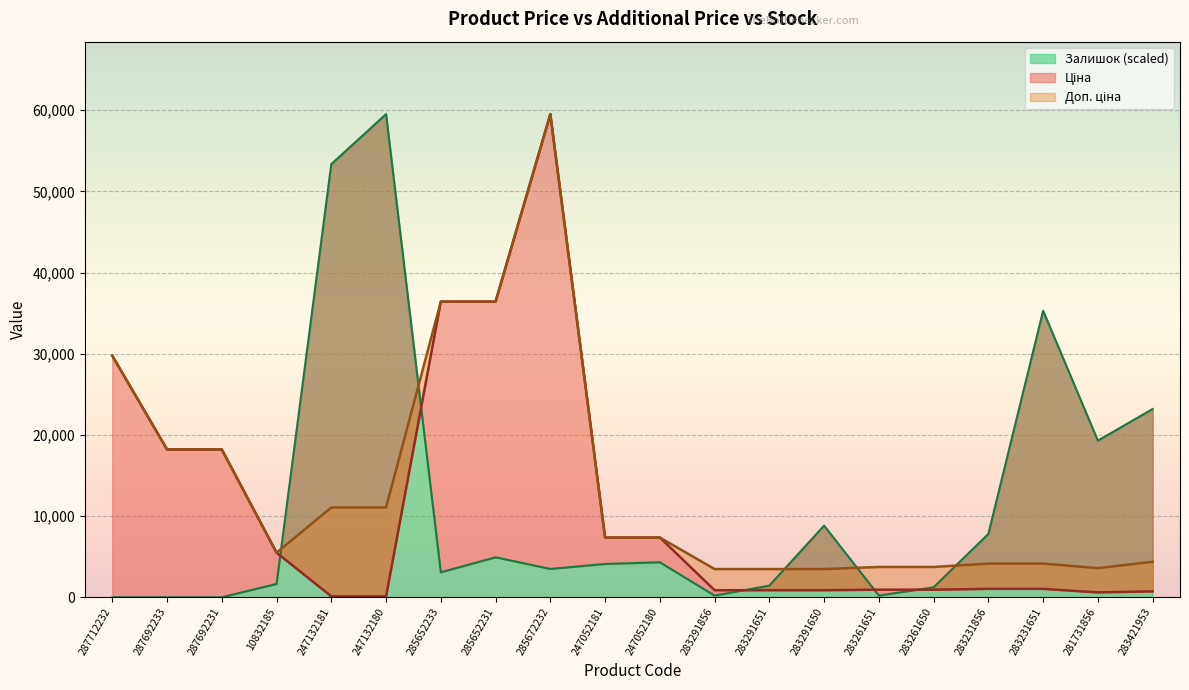

Where is Залишок nearest to the value 29761?

283231651